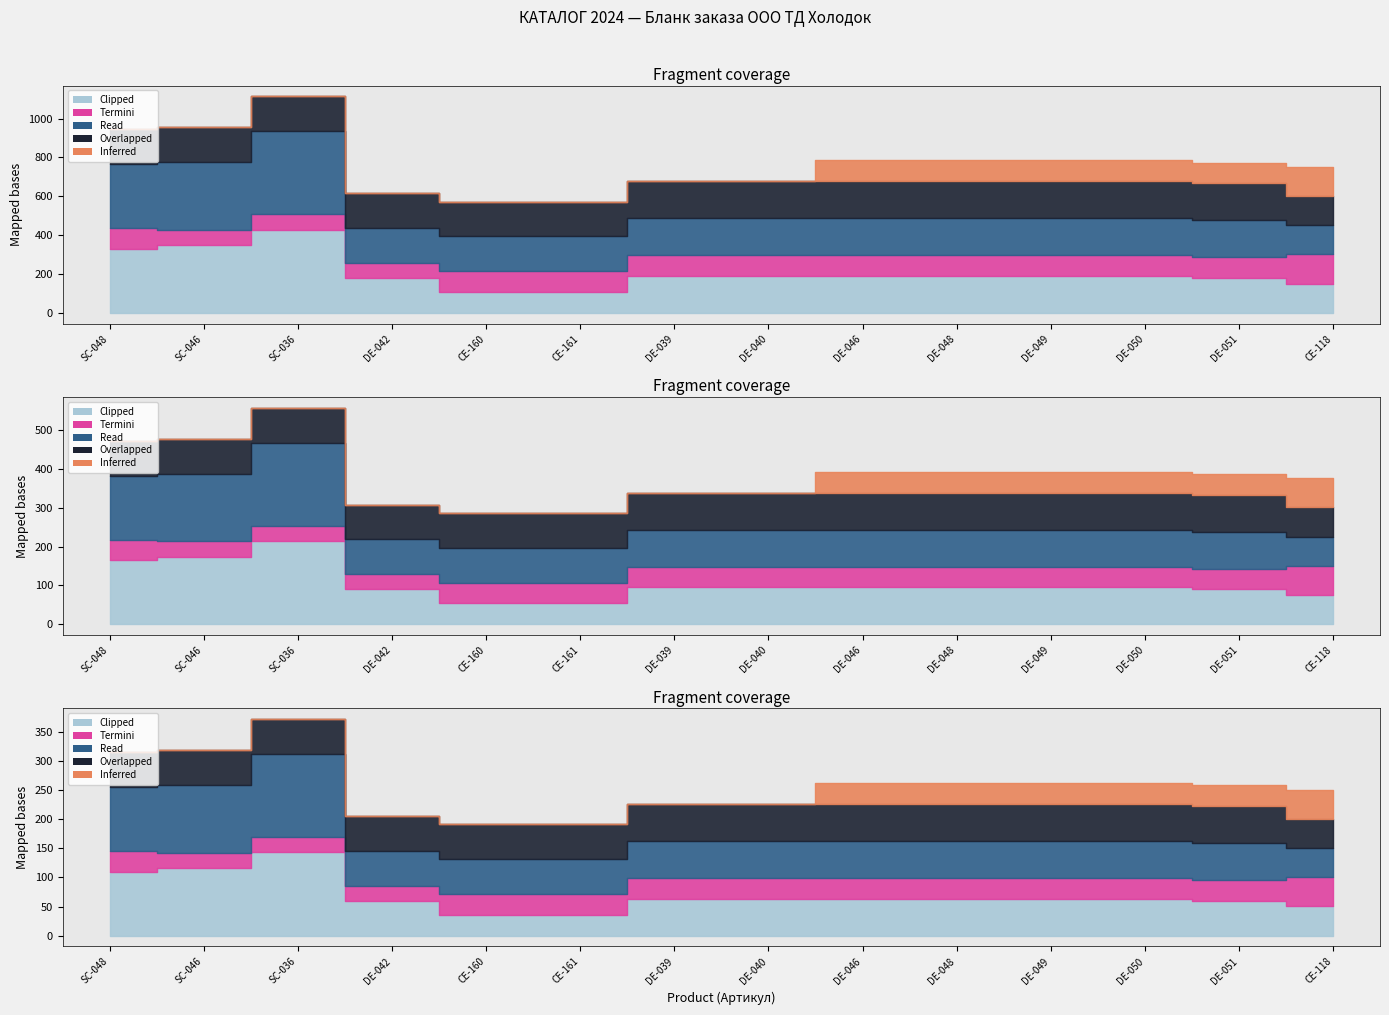

Rank the categories by Termini value from lowest to highest.

SC-046, SC-036, DE-042, SC-048, CE-160, CE-161, DE-039, DE-040, DE-046, DE-048, DE-049, DE-050, DE-051, CE-118